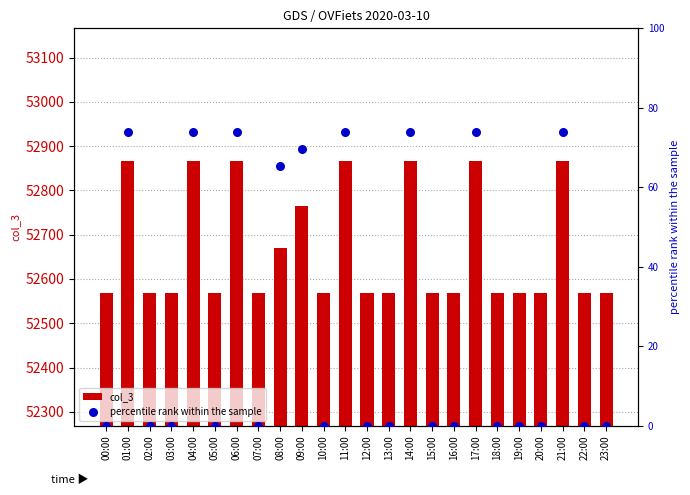

What is the total value across all series at 16:00?

52569.0